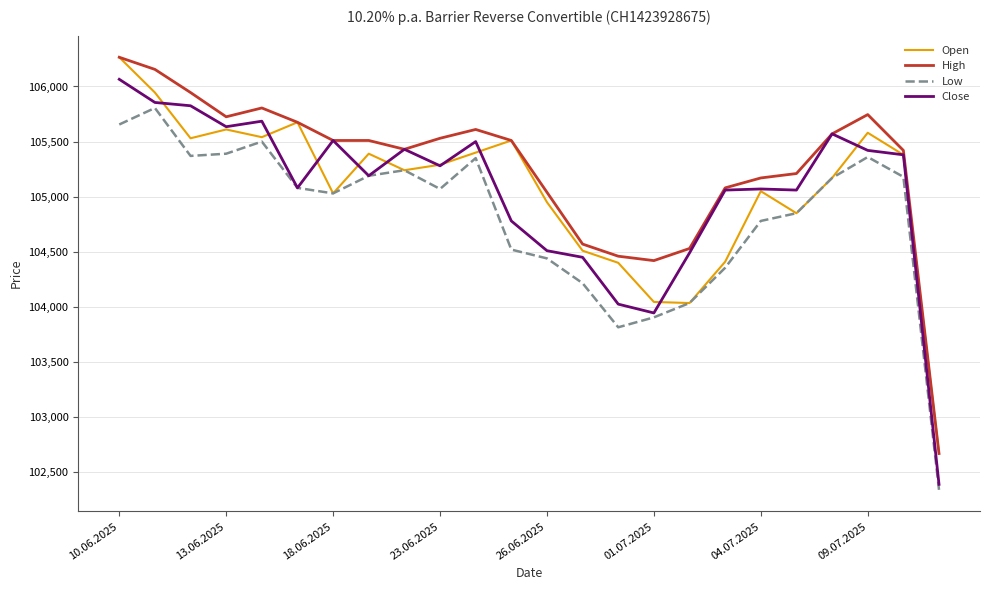

What is the minimum value for Low?

102340